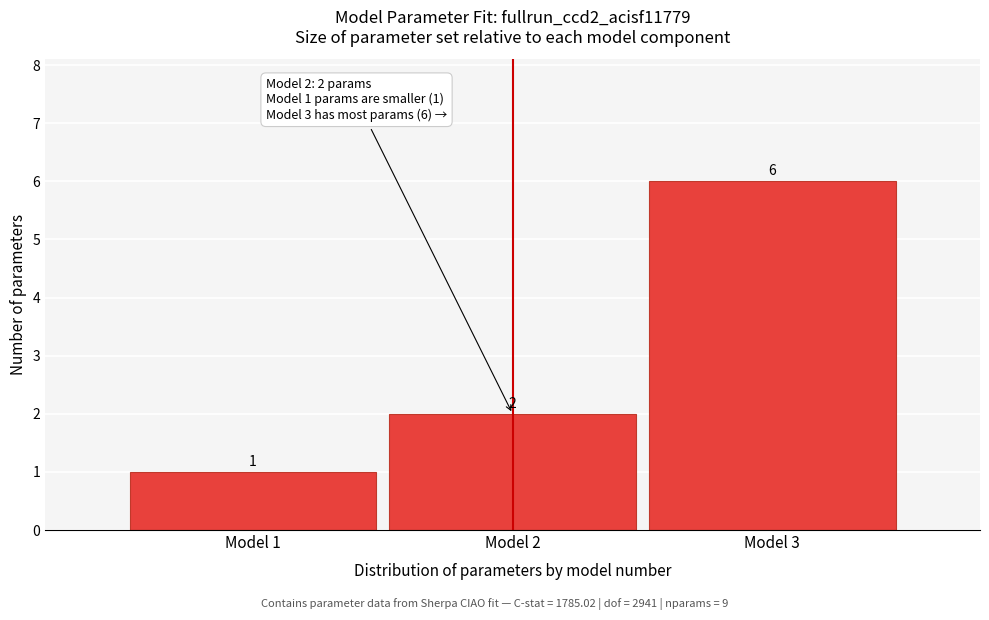

What is the height of the bar covering 1.5 to 2.5 on the x-axis?

2